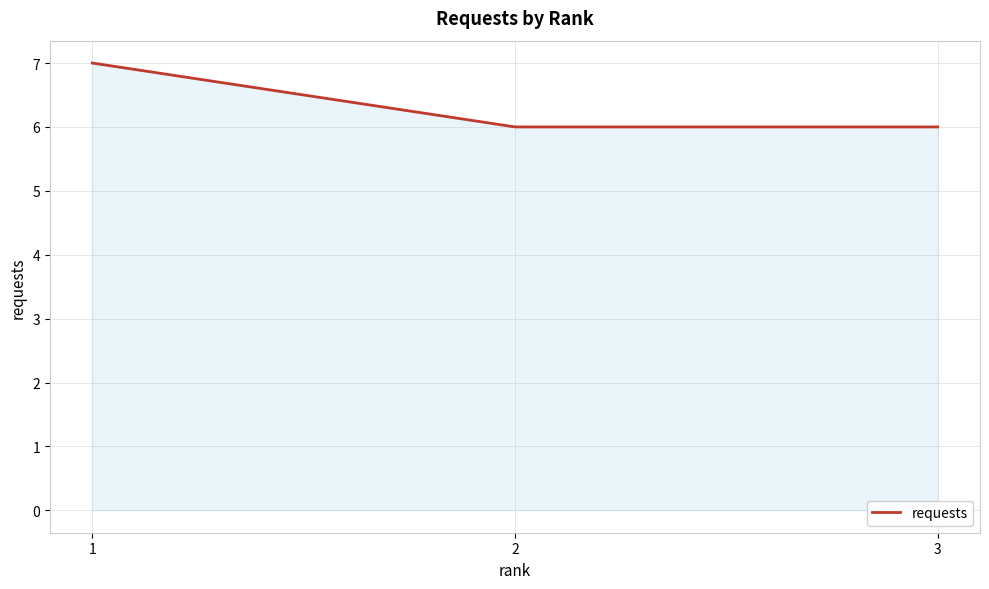

What is the sum of the values at 3 and 1?

13